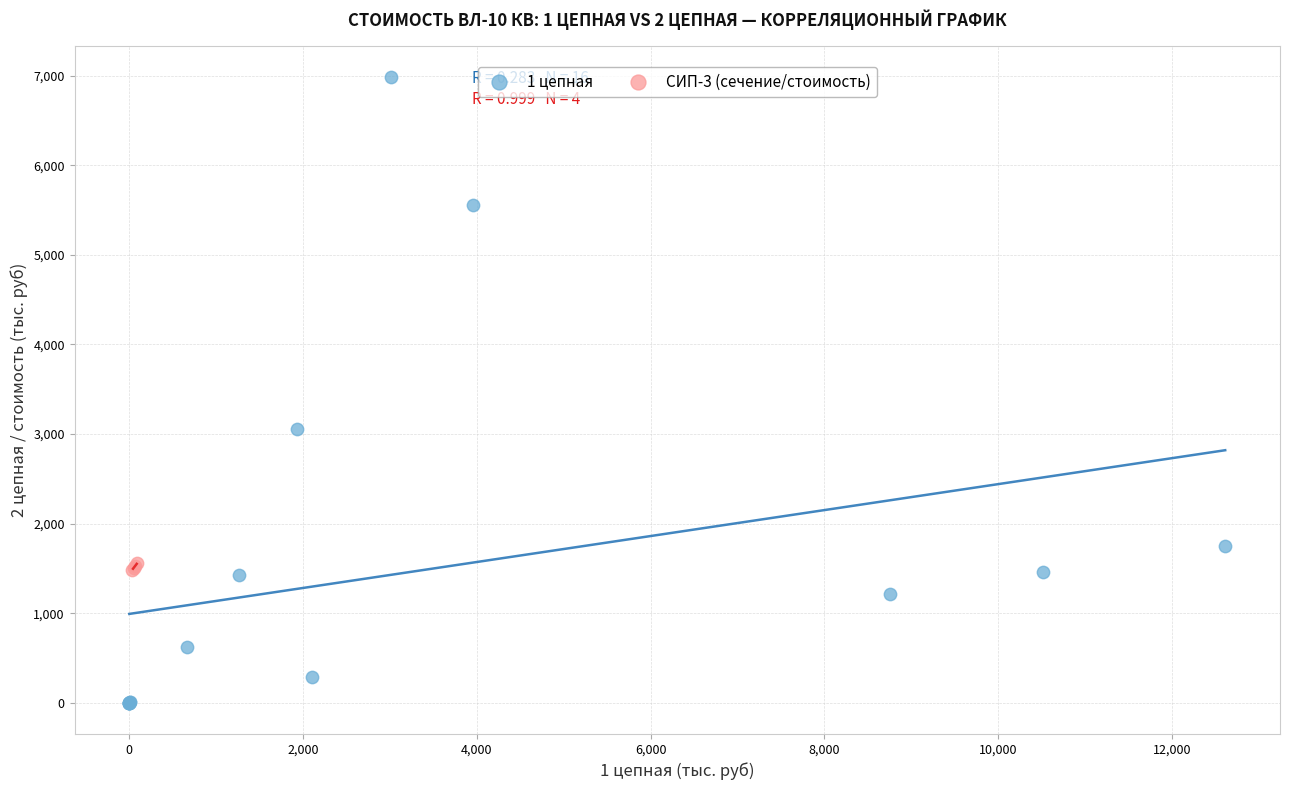

Which series contains the highest Y value?

1 цепная